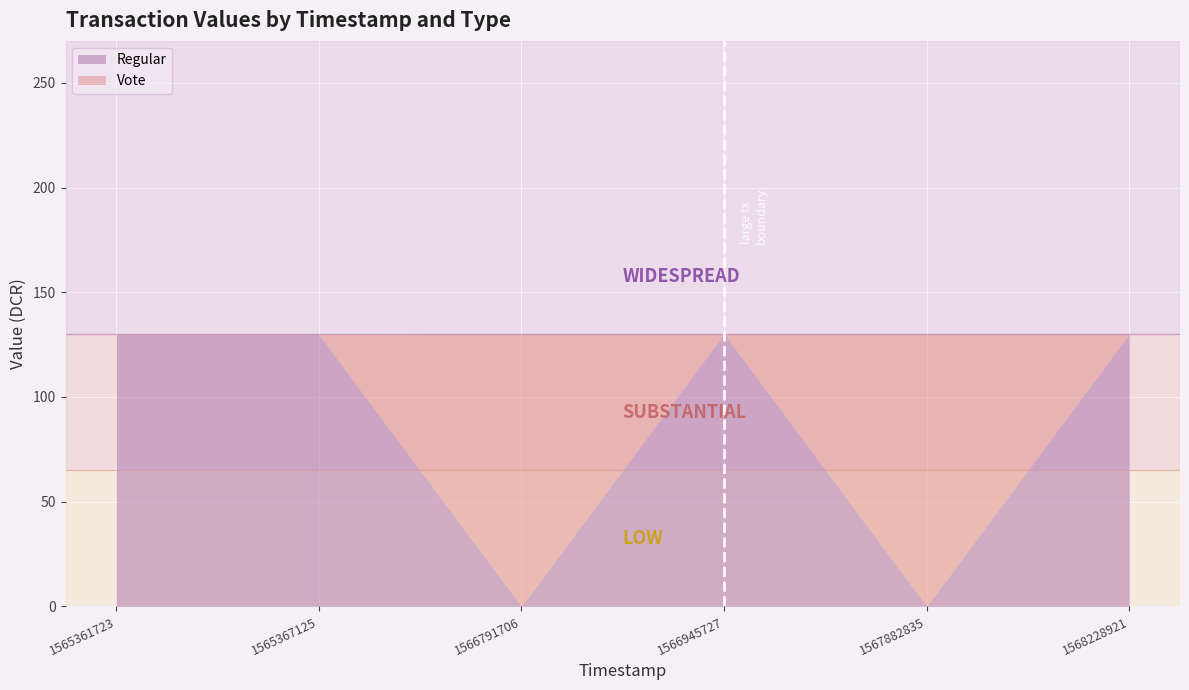

What is the total value across all series at 1566945727?

130.2